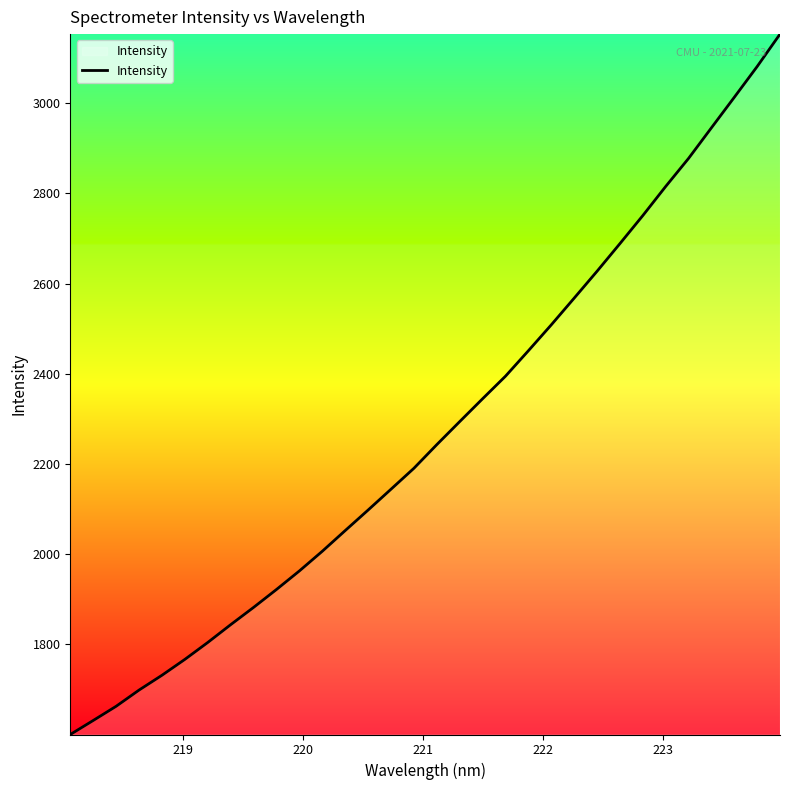

What is the difference between the maximum and minimum values?

1553.3